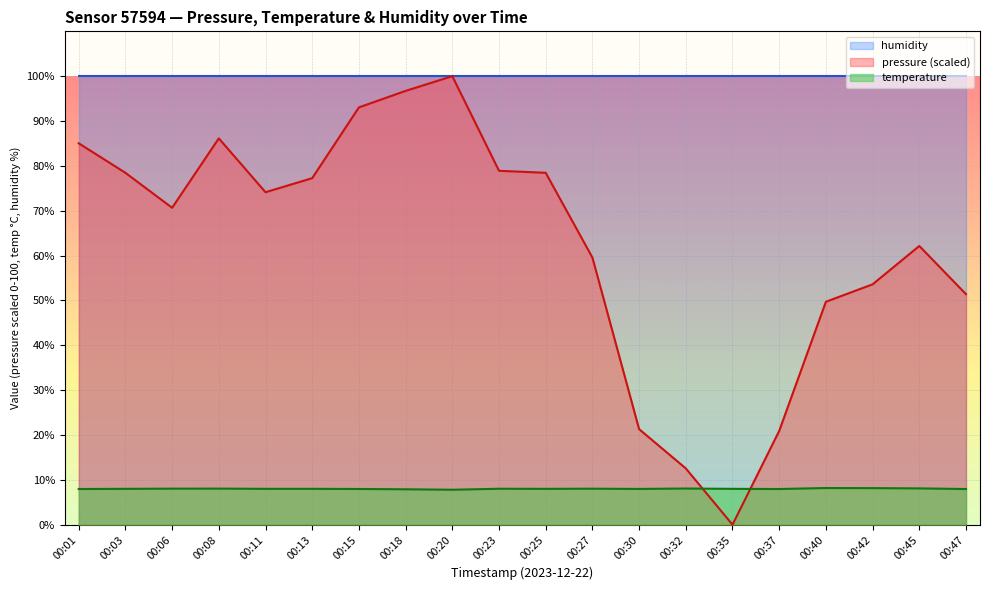

Rank the series by their average value, from highest to lowest.

humidity, pressure (scaled), temperature